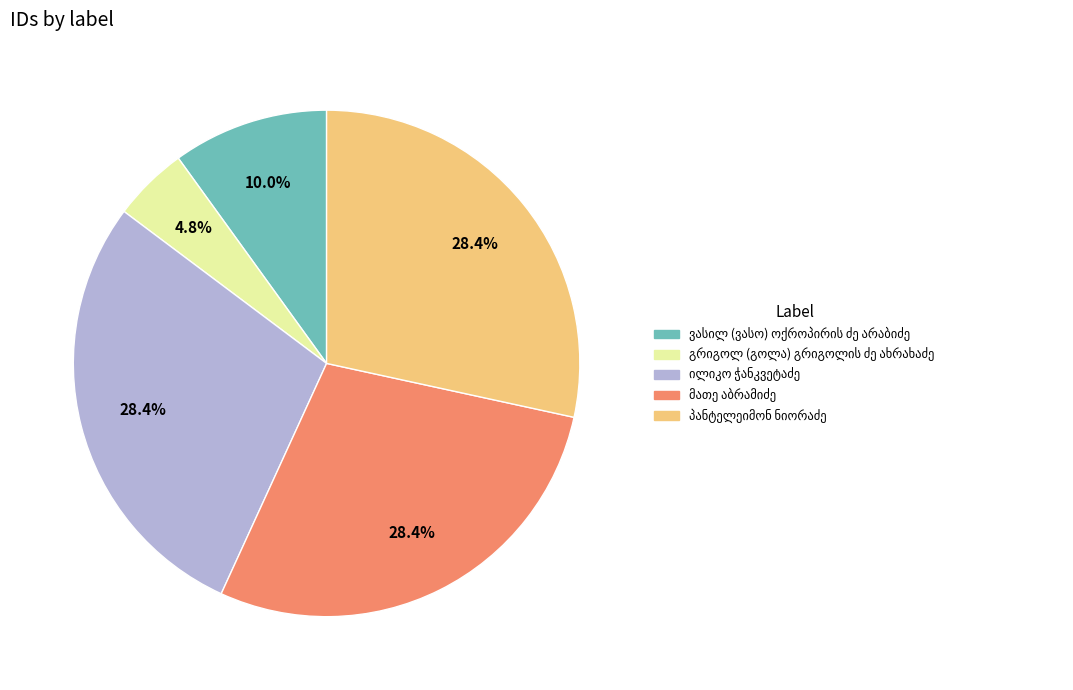

Is there any slice that represents more than half of the pie?

No